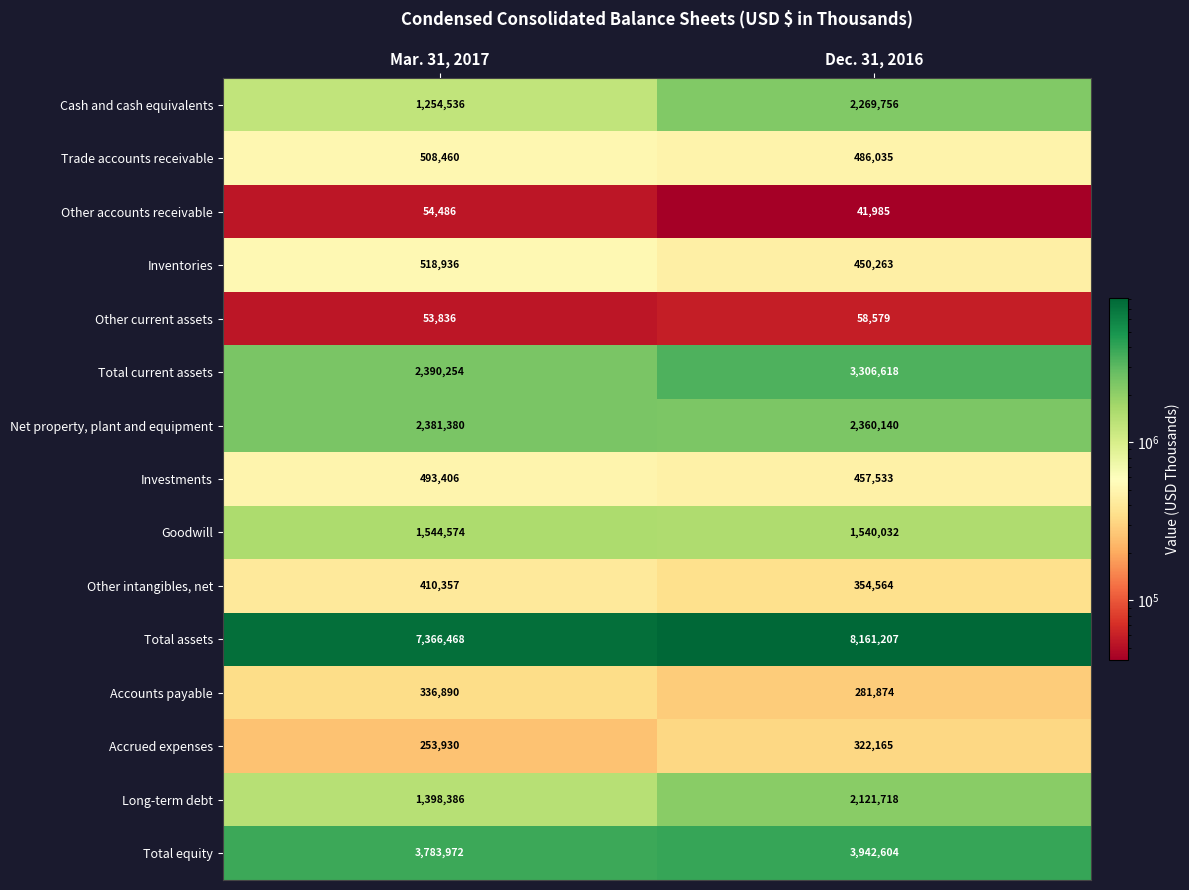

Reading left to right, what are all the values shown in this chart?

Cash and cash equivalents: 1254536	2269756
Trade accounts receivable: 508460	486035
Other accounts receivable: 54486	41985
Inventories: 518936	450263
Other current assets: 53836	58579
Total current assets: 2390254	3306618
Net property, plant and equipment: 2381380	2360140
Investments: 493406	457533
Goodwill: 1544574	1540032
Other intangibles, net: 410357	354564
Total assets: 7366468	8161207
Accounts payable: 336890	281874
Accrued expenses: 253930	322165
Long-term debt: 1398386	2121718
Total equity: 3783972	3942604